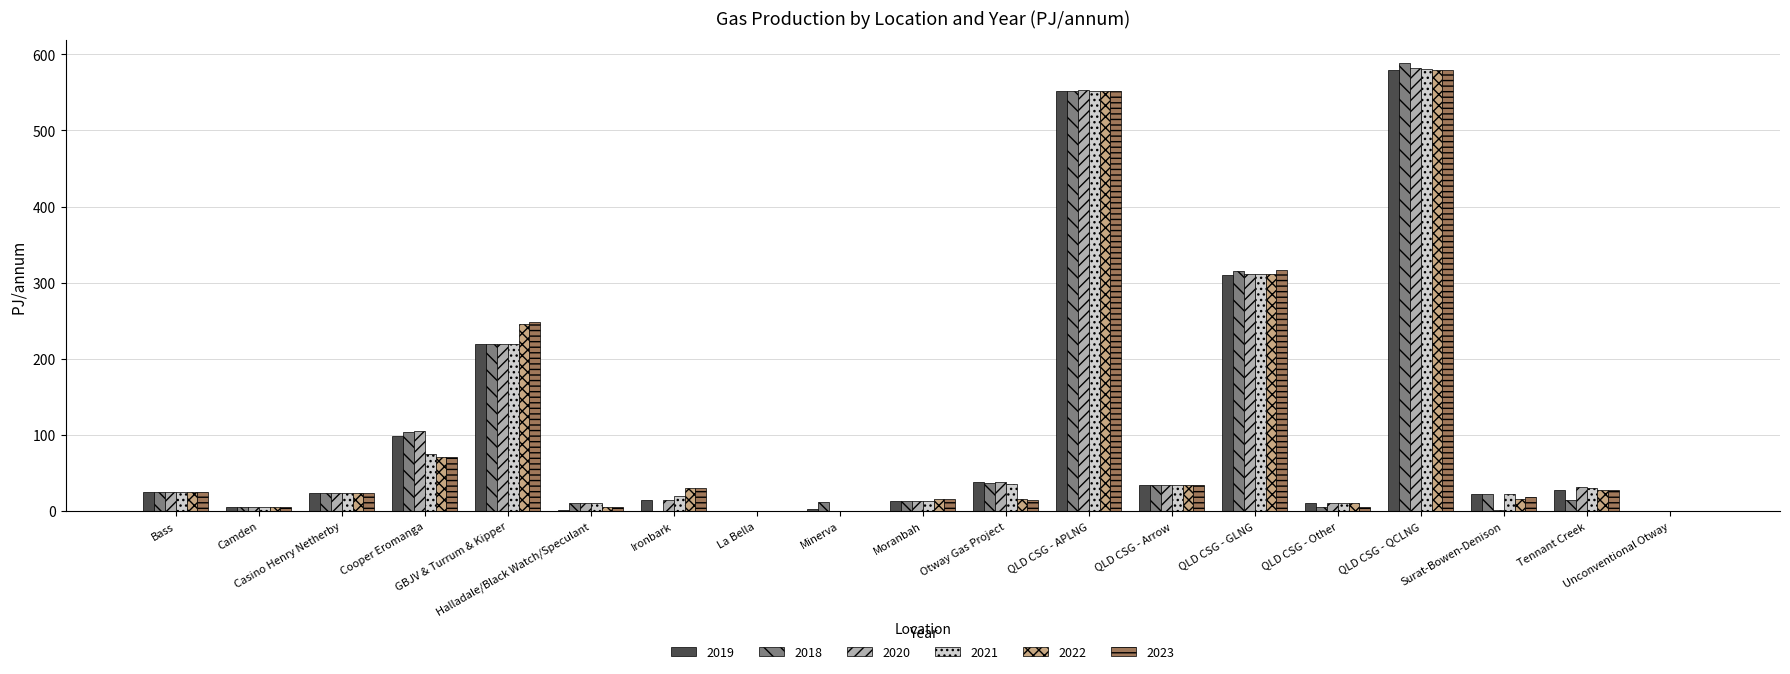

What is the greatest value displayed?

588.9